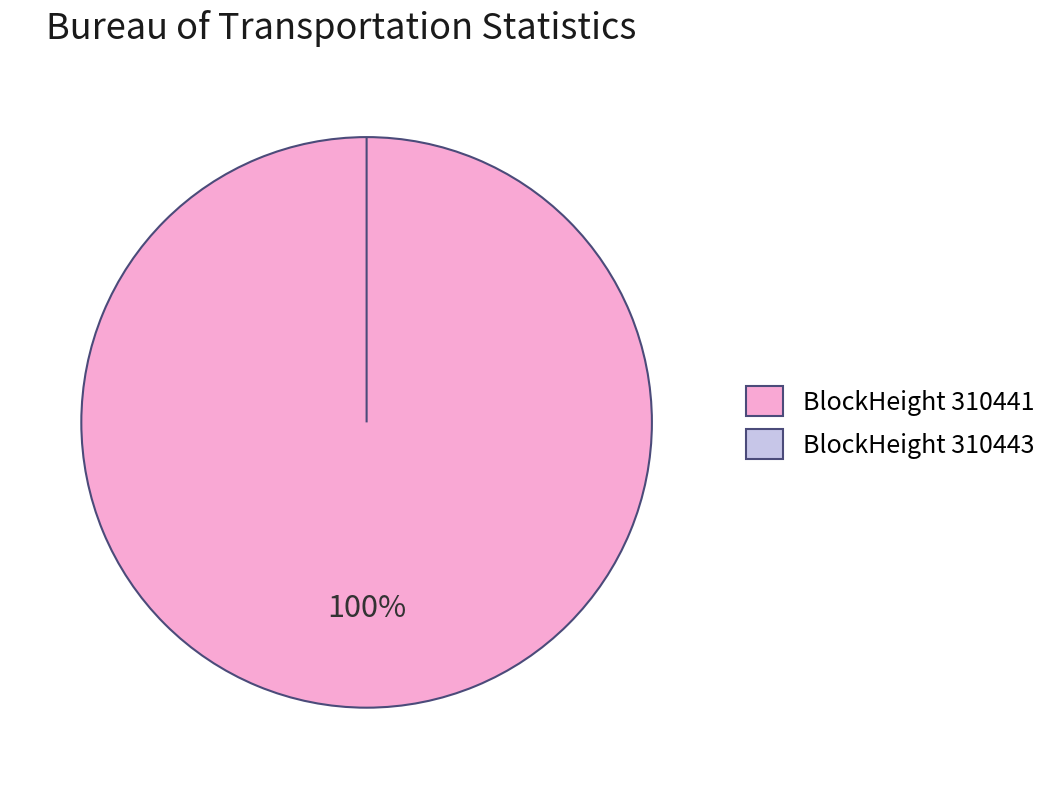

To the nearest percent, what portion does 310441 represent?

100%